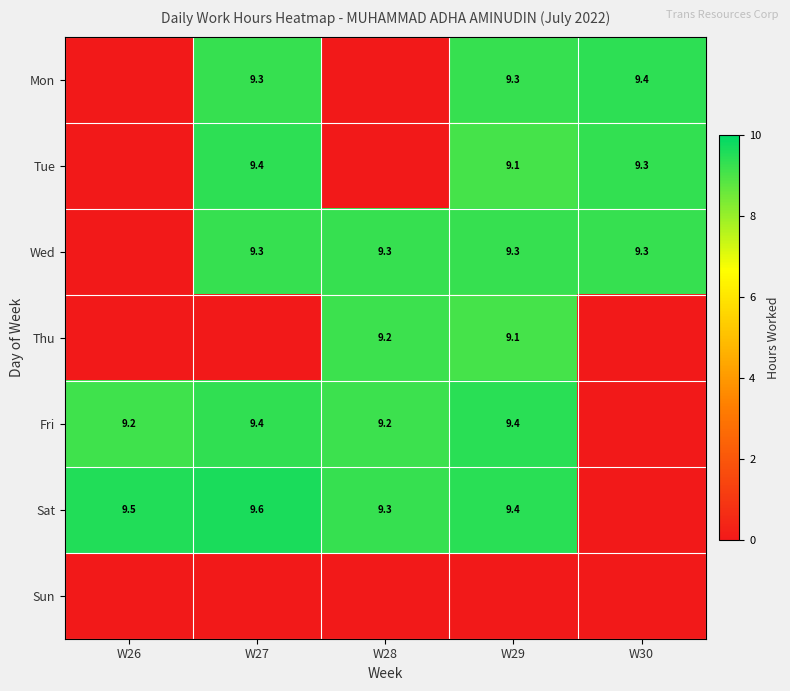

The value of Fri at W27 is 9.4. True or false?

True